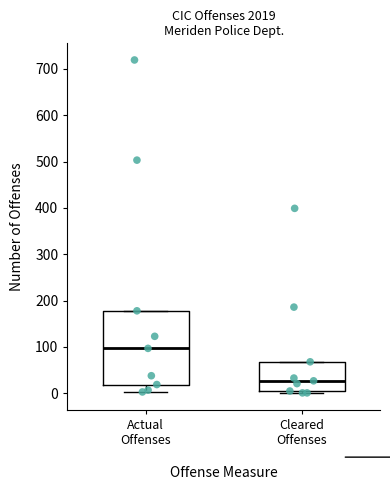

Where is the upper edge of the box for Actual Offenses on the y-axis? The values are not printed on the chart, so give them approximately, as read against the axis.

180